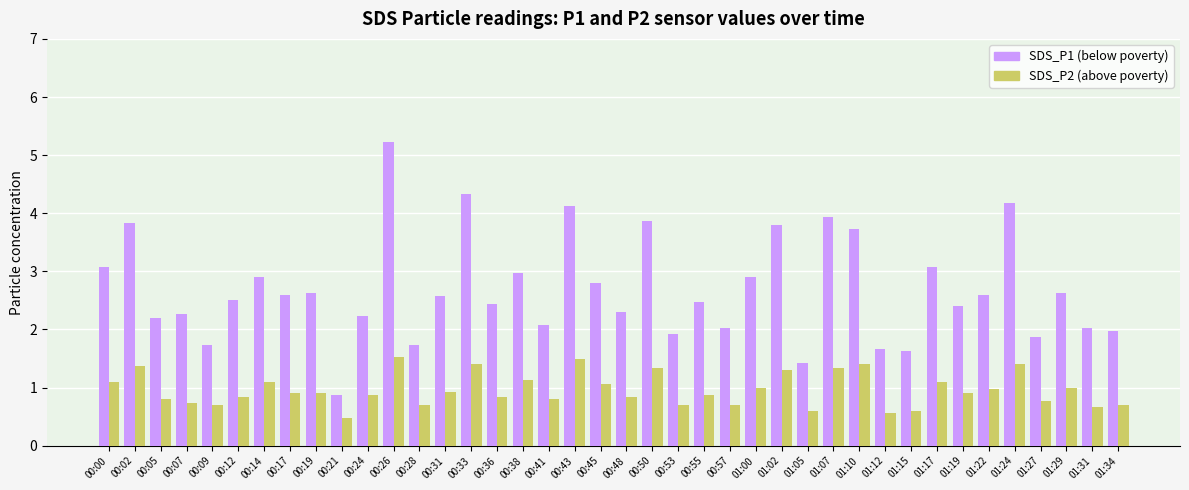

What is the total value across all series at 00:12?

3.3